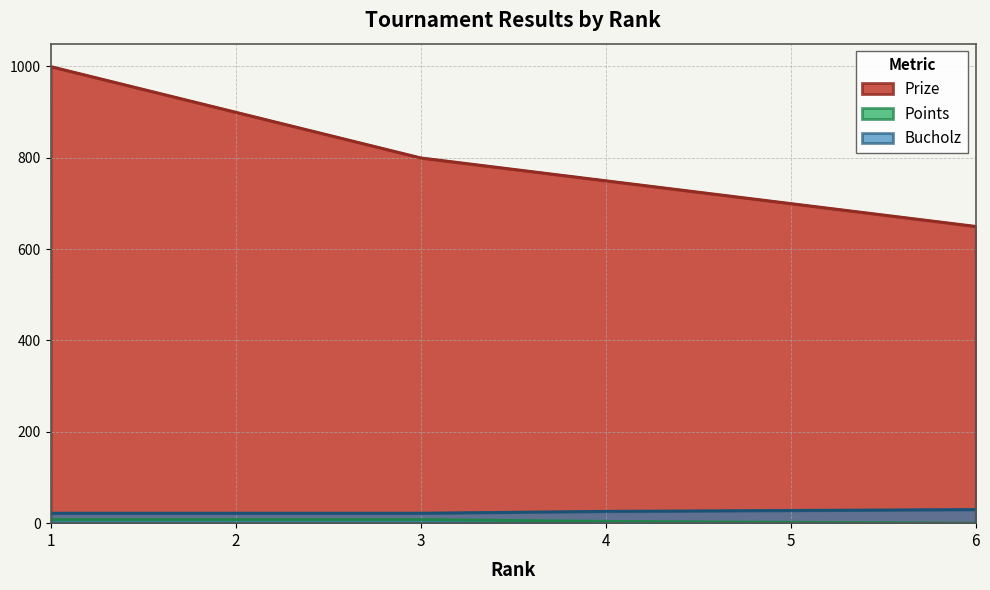

Reading left to right, extract all data points from this chart.

Prize: 1000	900	800	750	700	650
Points: 8	8	8	4	2	0
Bucholz: 22	22	22	26	28	30